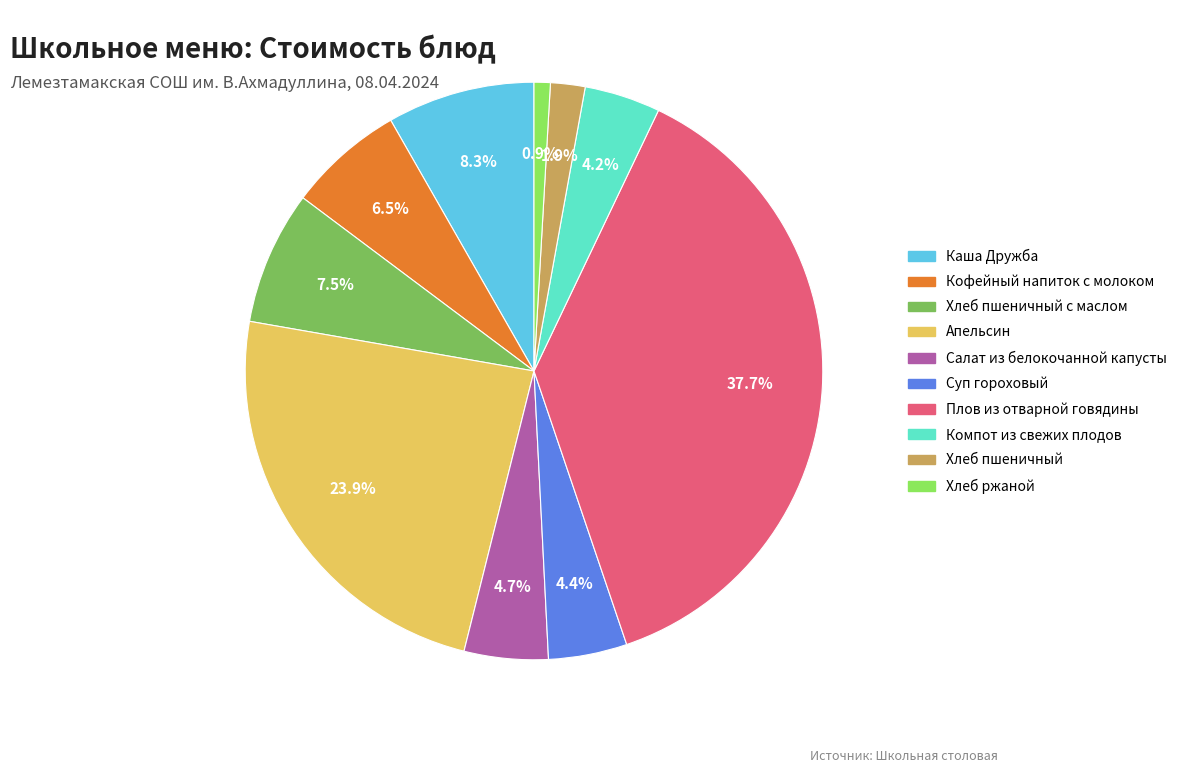

Does any single category account for the majority?

No